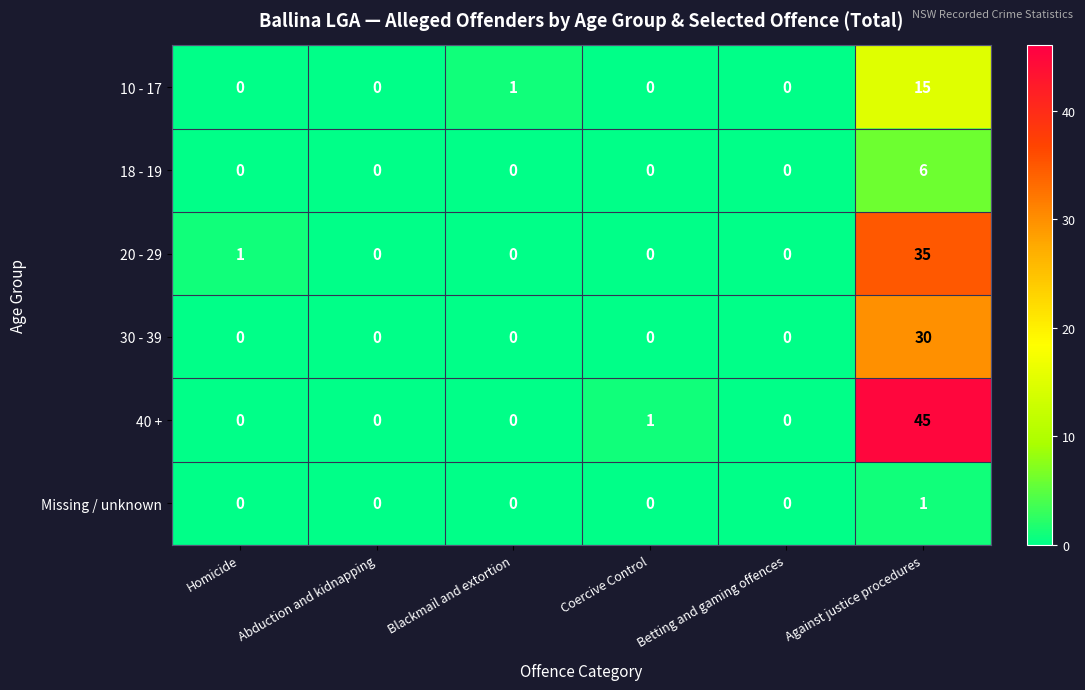

What is the spread (max minus min) of values at Homicide?

1